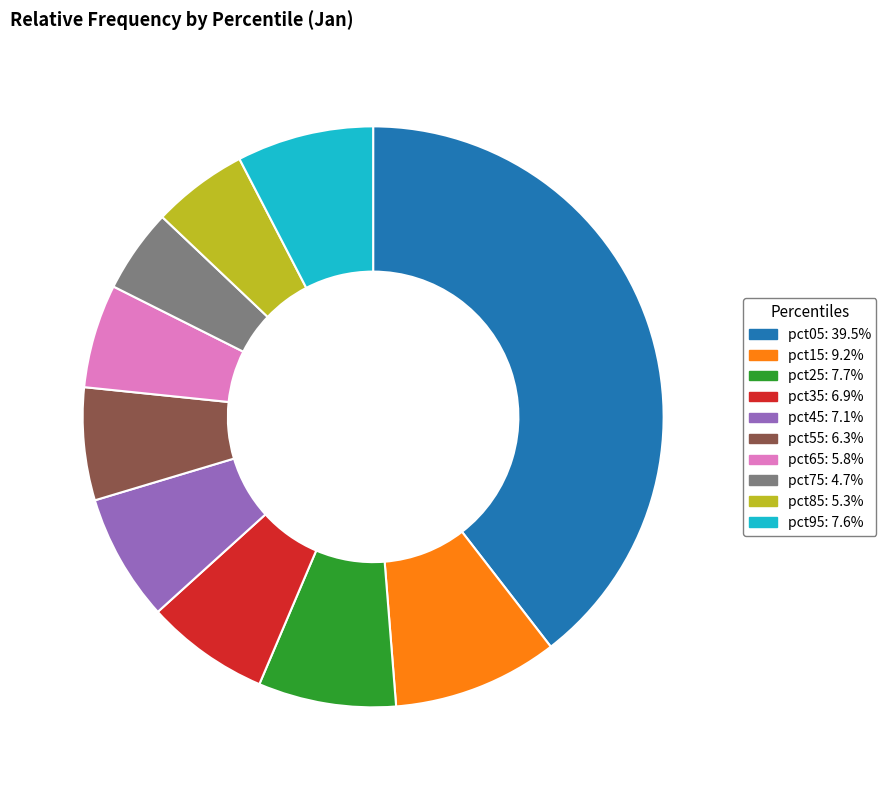

What is the smallest slice in the pie chart?

pct75